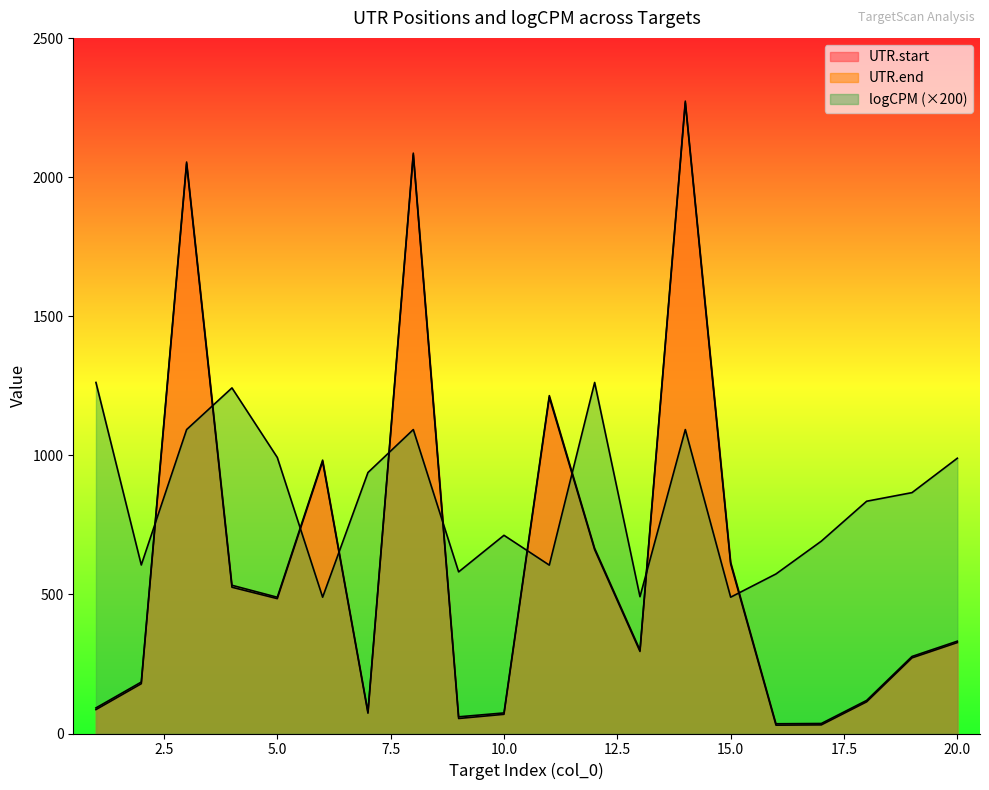

How many data points in UTR.start are above 327?

9